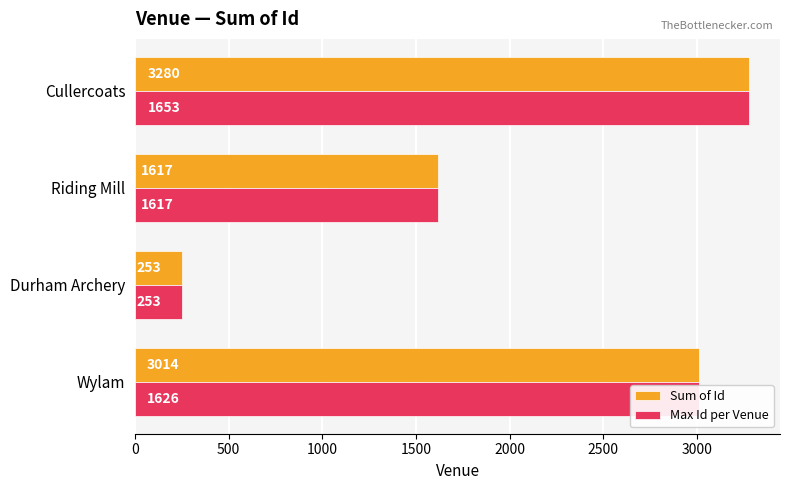

List the labels in order of Sum of Id value, largest first.

Cullercoats, Wylam, Riding Mill, Durham Archery